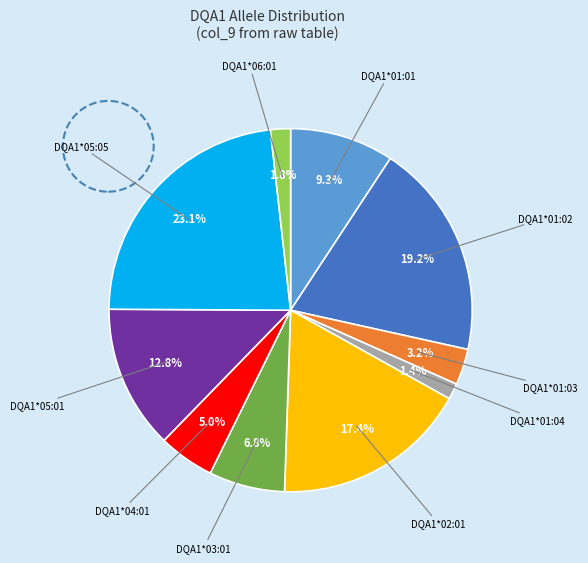

Is there any slice that represents more than half of the pie?

No